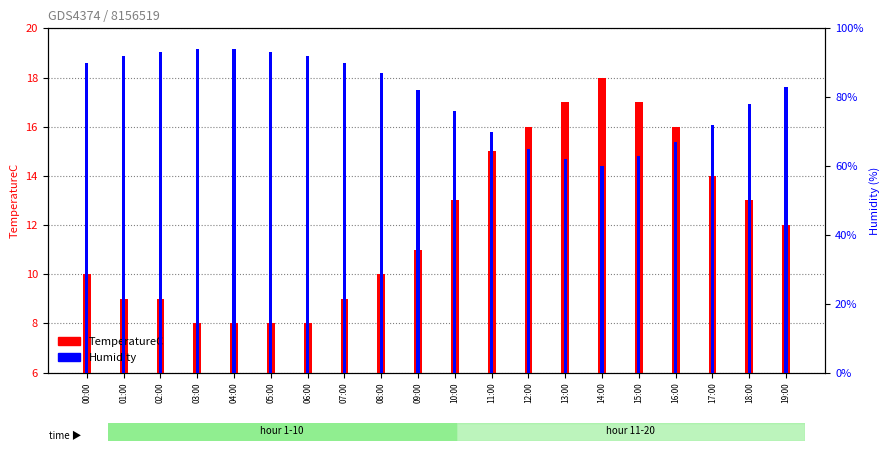

Which label corresponds to the smallest value in the chart?

03:00